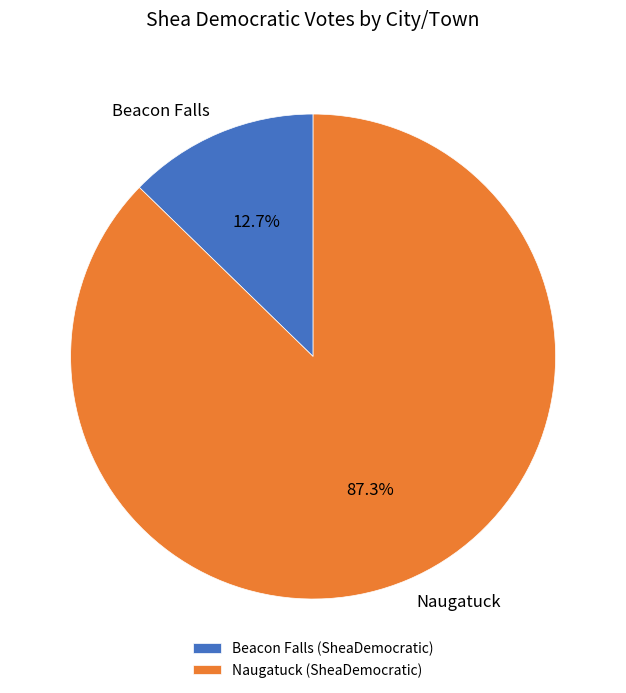

Which slice is the smallest?

Beacon Falls